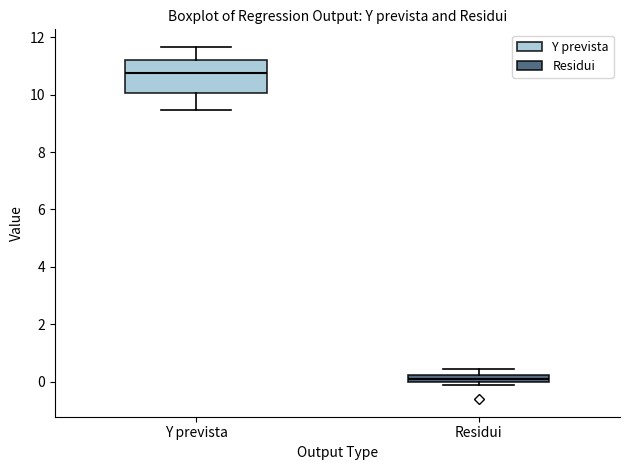

Which box is the tallest, from its lower edge to its upper edge?

Y prevista